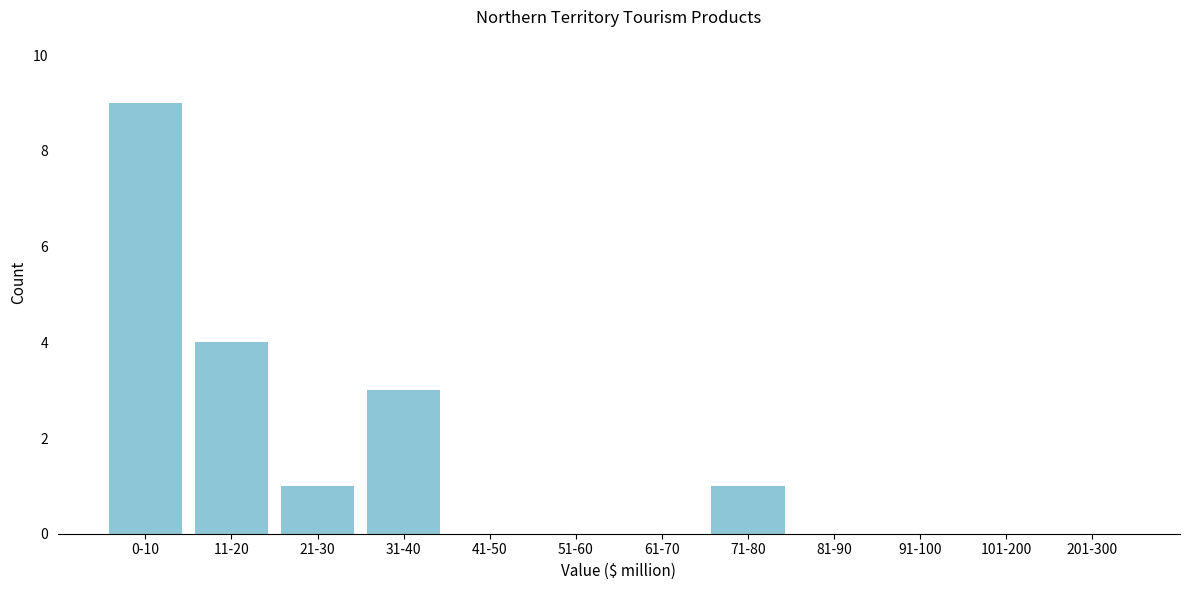

Reading right to left, extract all data points from this chart.

201-300=0	101-200=0	91-100=0	81-90=0	71-80=1	61-70=0	51-60=0	41-50=0	31-40=3	21-30=1	11-20=4	0-10=9